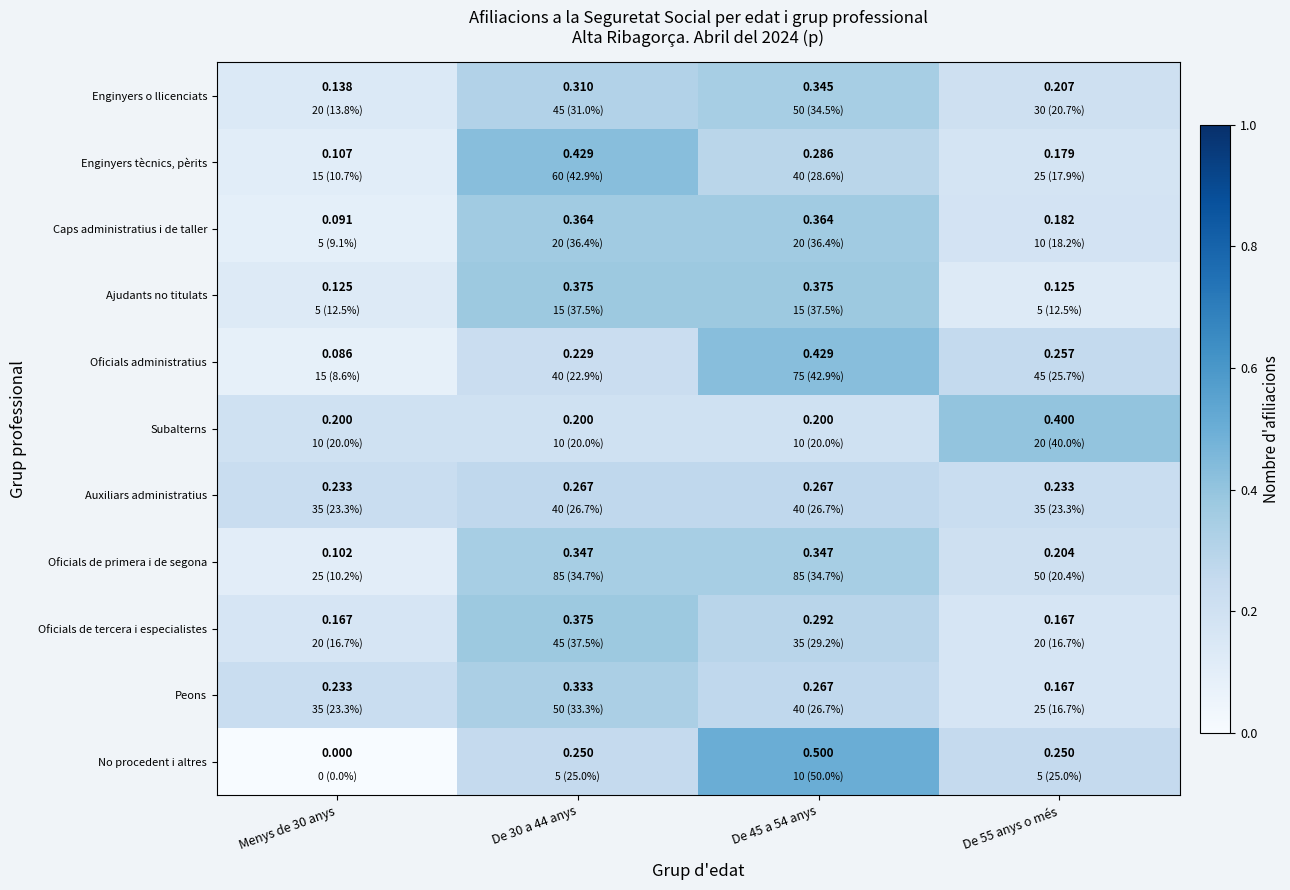

Which series changed the most between Menys de 30 anys and De 45 a 54 anys?

No procedent i altres